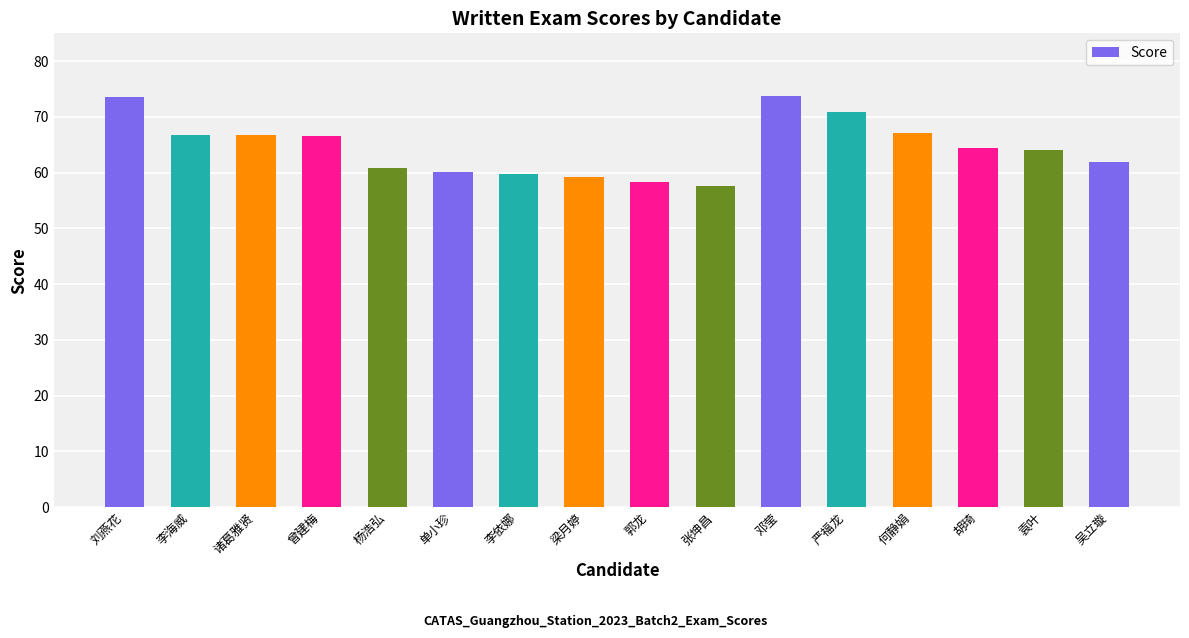

Read the value at 李海威.

66.8